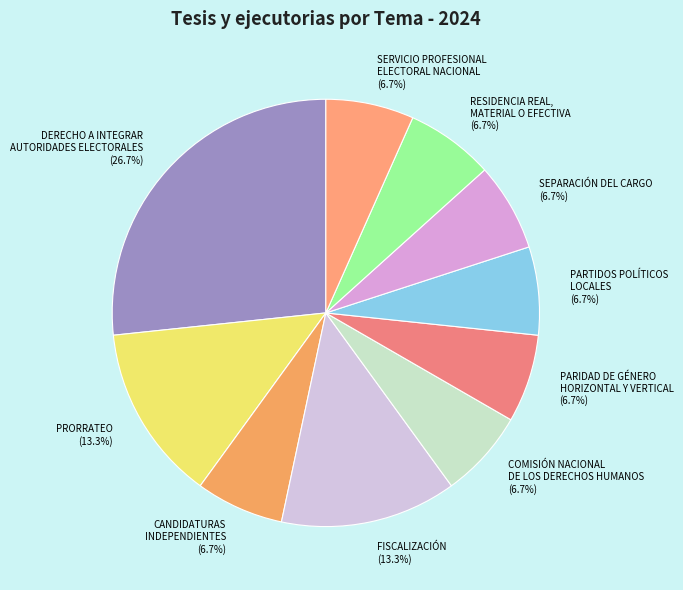

What is the largest slice in the pie chart?

DERECHO A INTEGRAR AUTORIDADES ELECTORALES